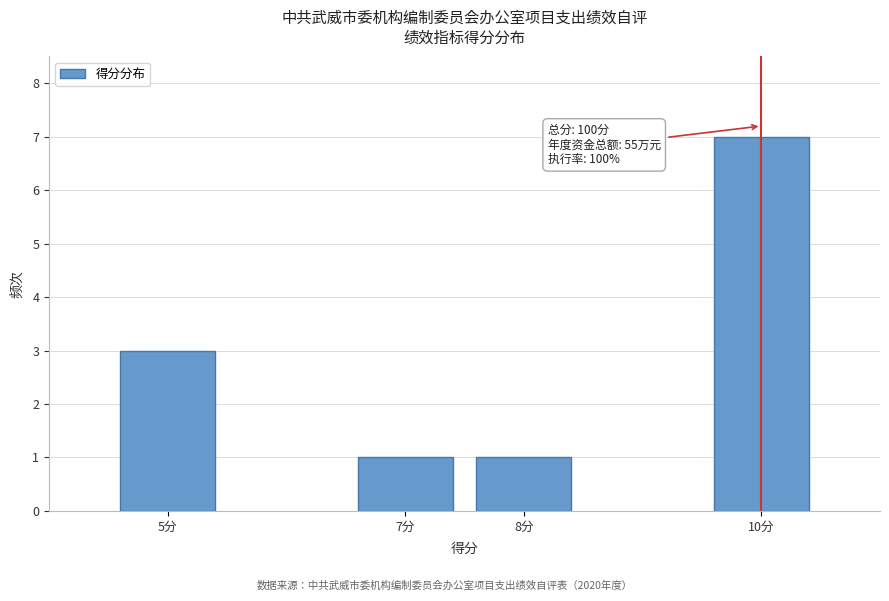

Reading left to right, transcribe all the data shown in this chart.

3	1	1	7